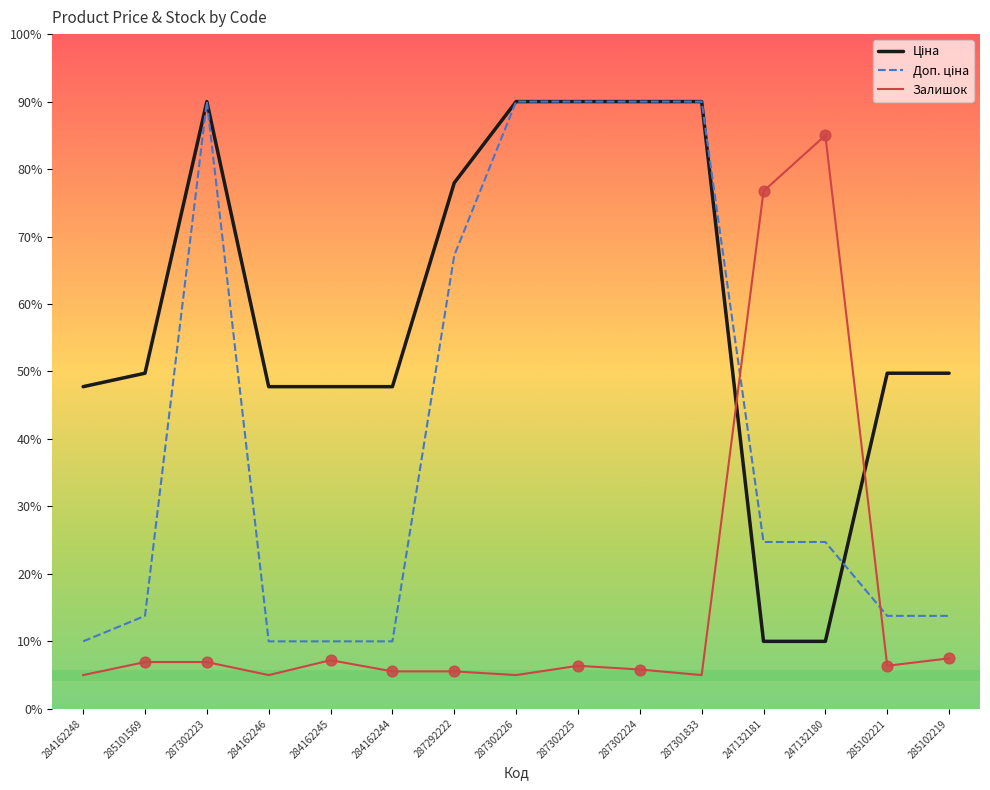

What is the spread (max minus min) of values at 287302223?

83.1